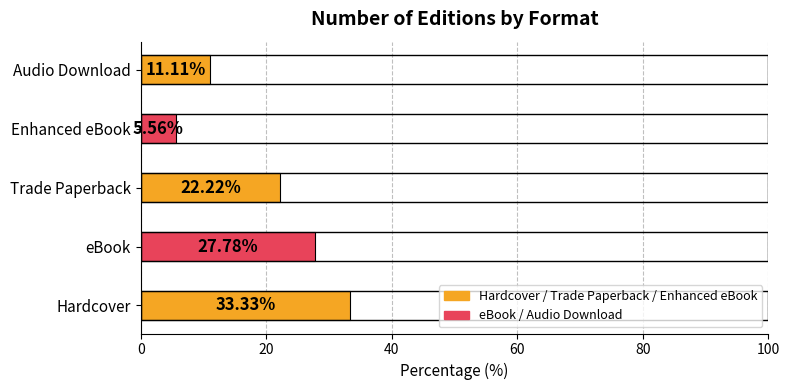

Does the chart contain stacked bars?

No